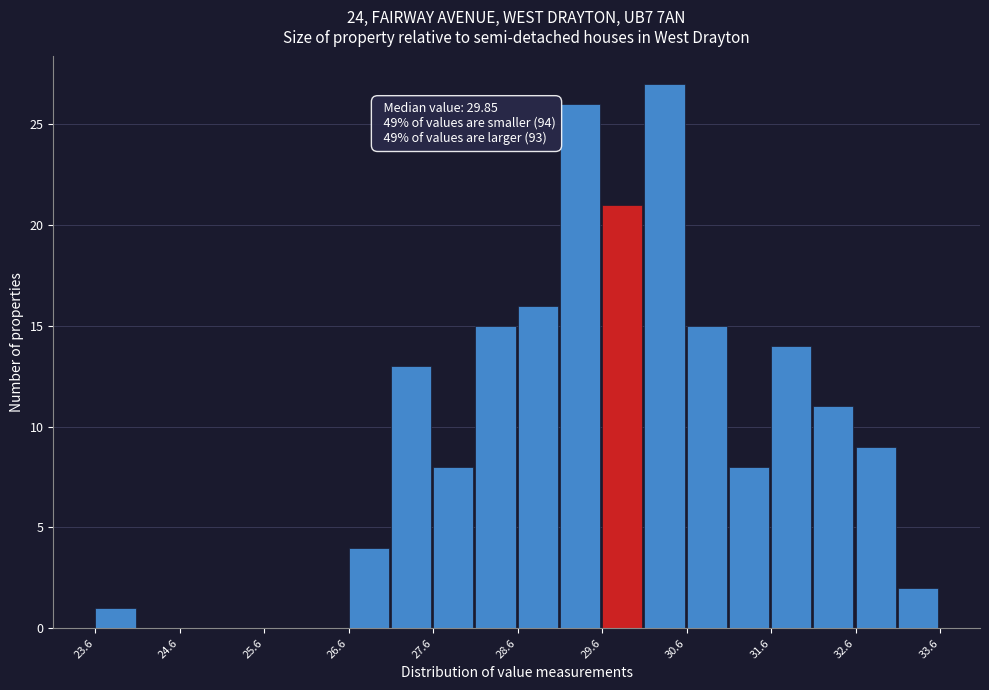

Over which range of the x-axis is the bar tallest?

30.1 to 30.6